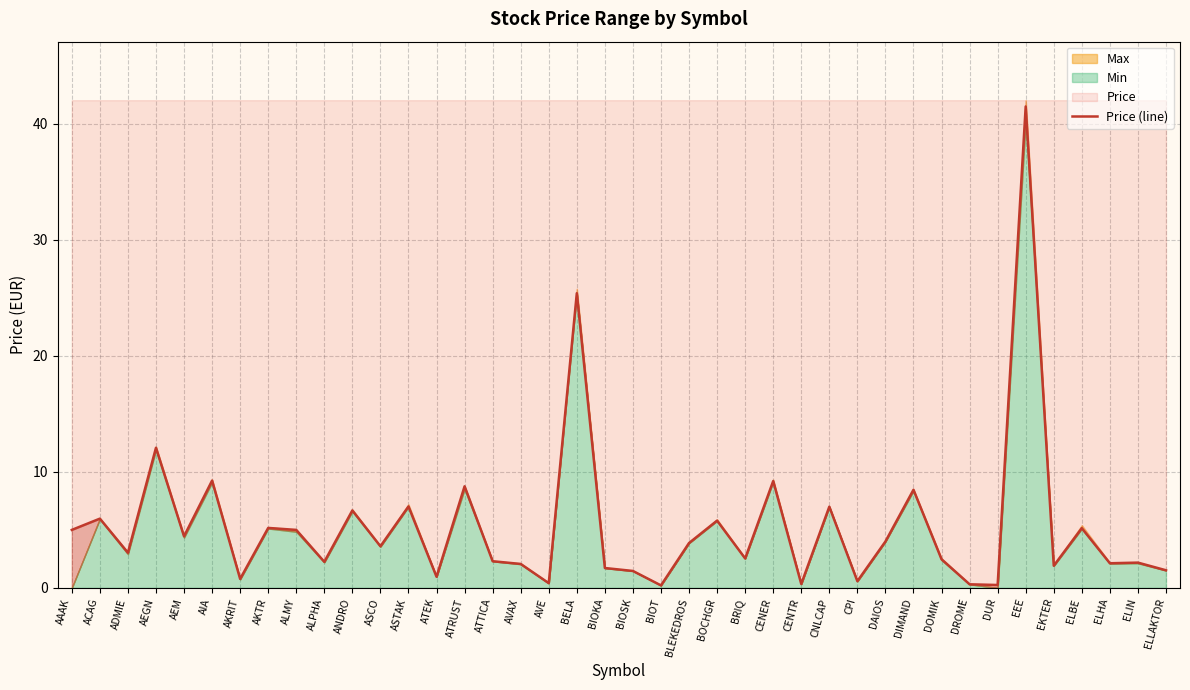

What is the label of the 1st point from the left?

AAAK